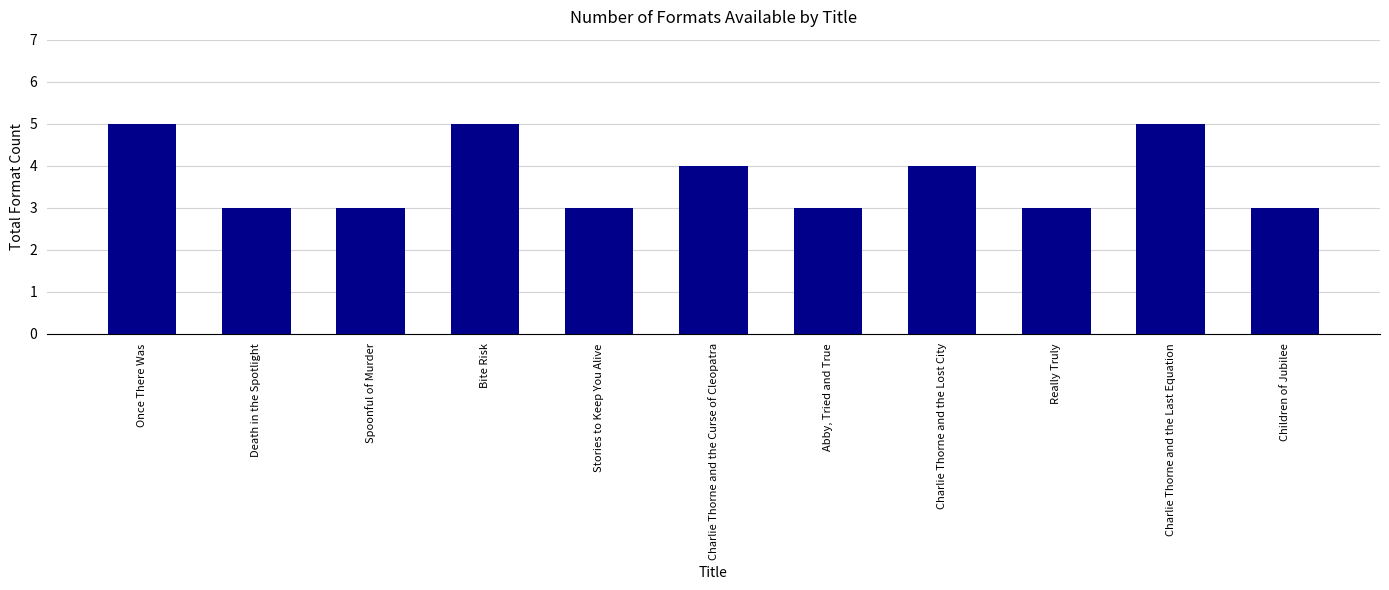

What is the label of the 3rd bar from the right?

Really Truly